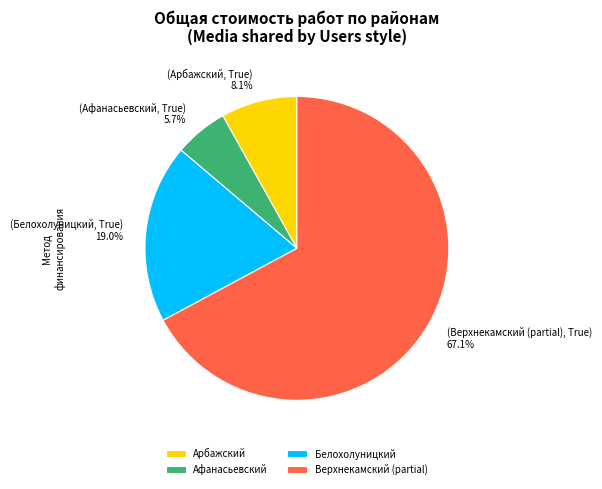

What is the largest slice in the pie chart?

Верхнекамский